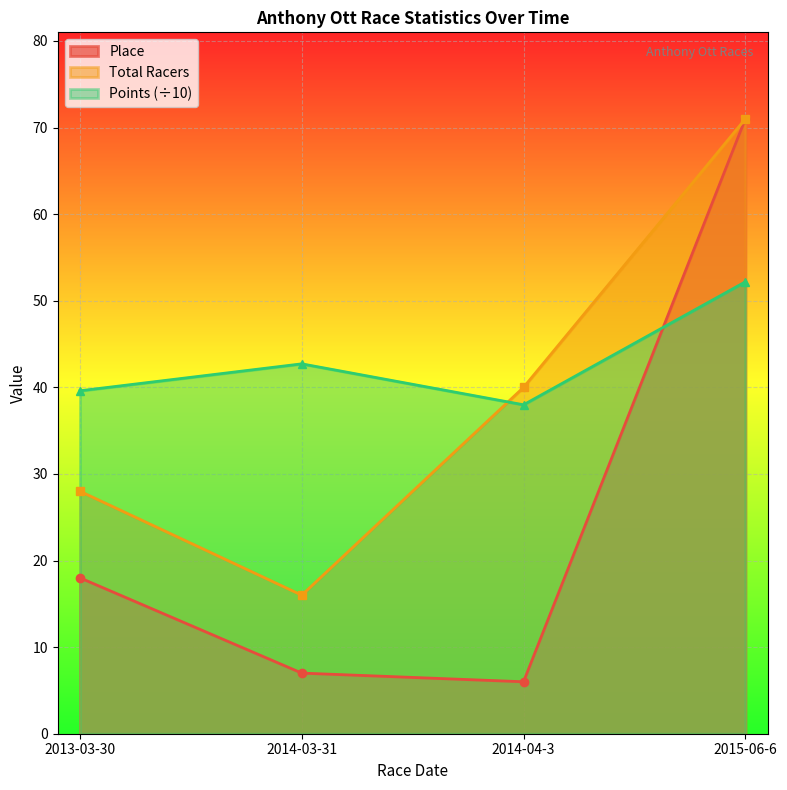

What is the label of the 1st point from the left?

2013-03-30